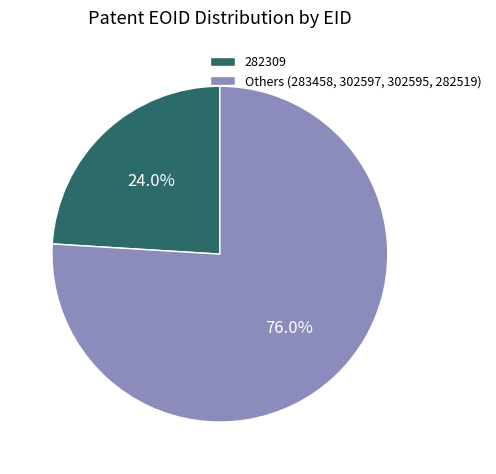

What percentage do 282309 and Others (283458, 302597, 302595, 282519) together represent?

100.0%